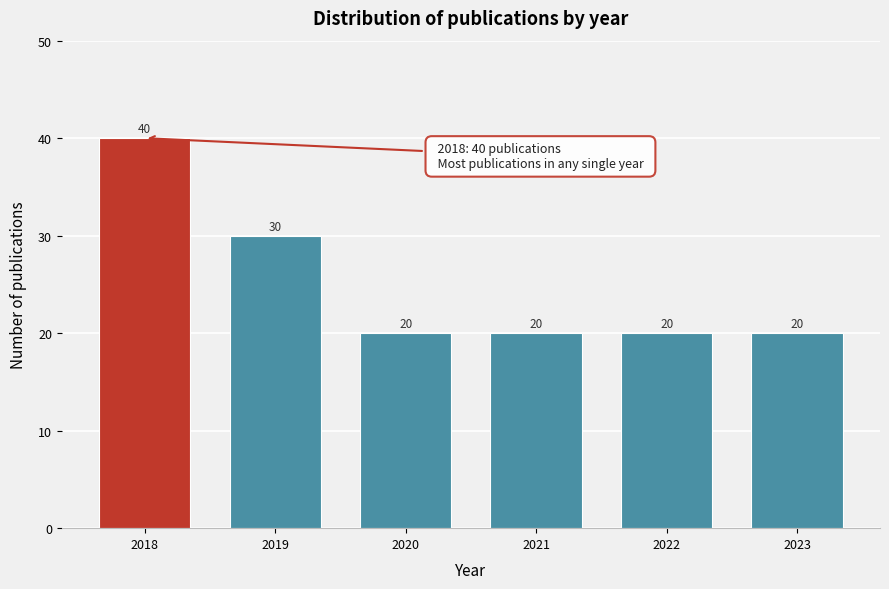

Reading left to right, list all the values displayed in this chart.

2018=40	2019=30	2020=20	2021=20	2022=20	2023=20